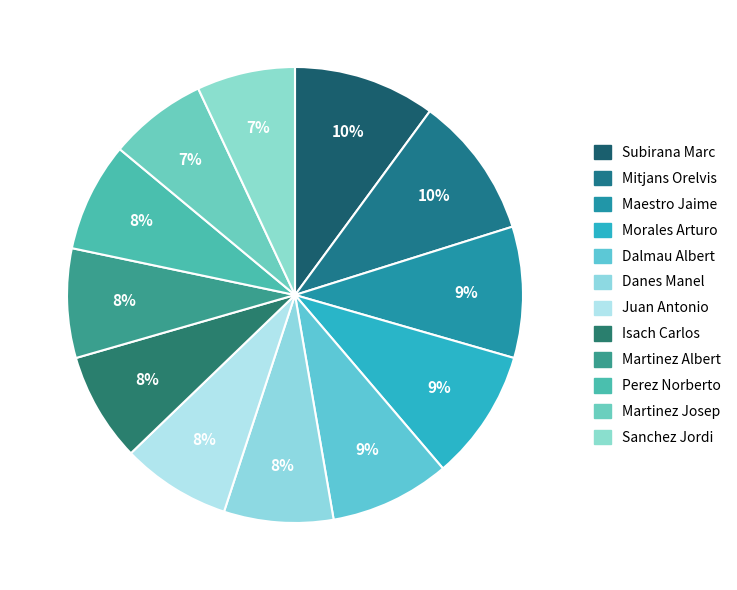

How many segments does this pie chart have?

12